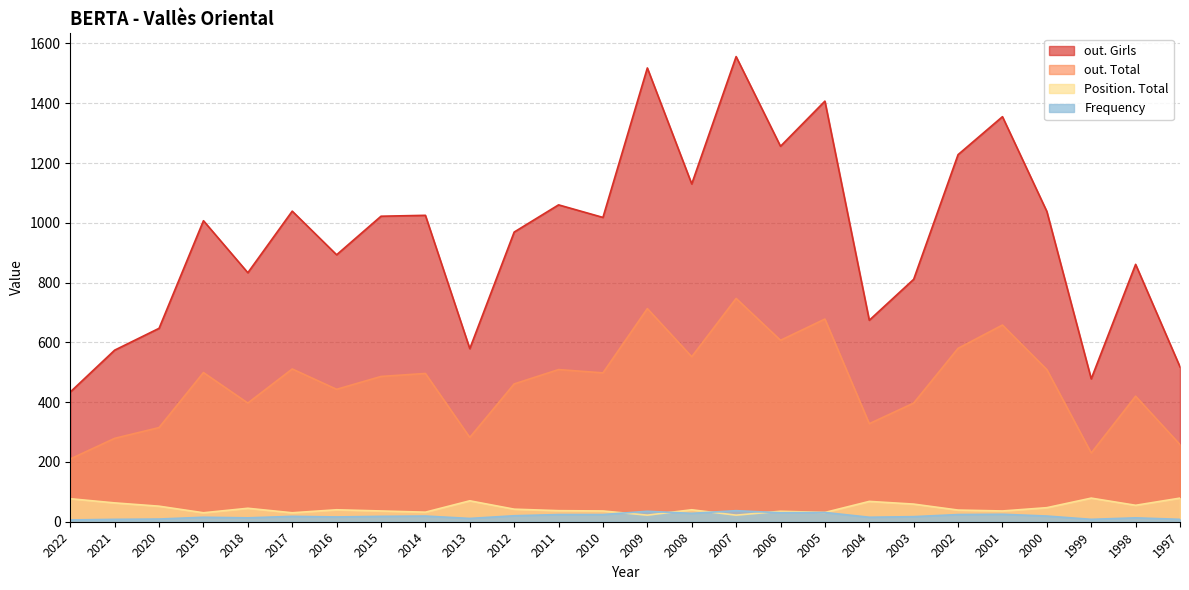

What is the average value of the out. Girls series?

959